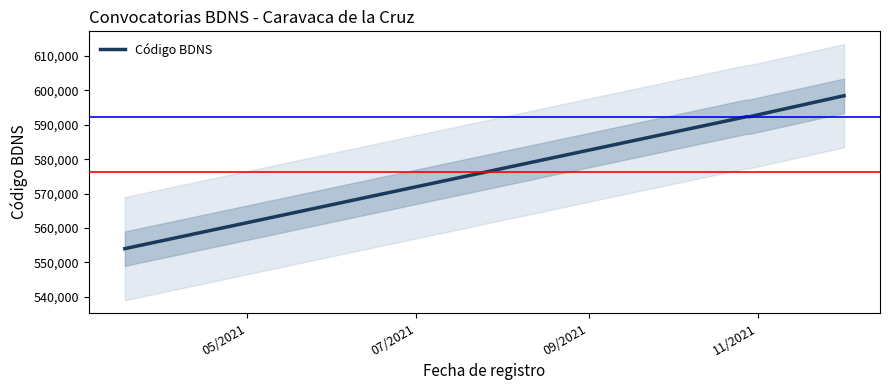

True or false: Código BDNS has more than 1 interior local peaks.

False